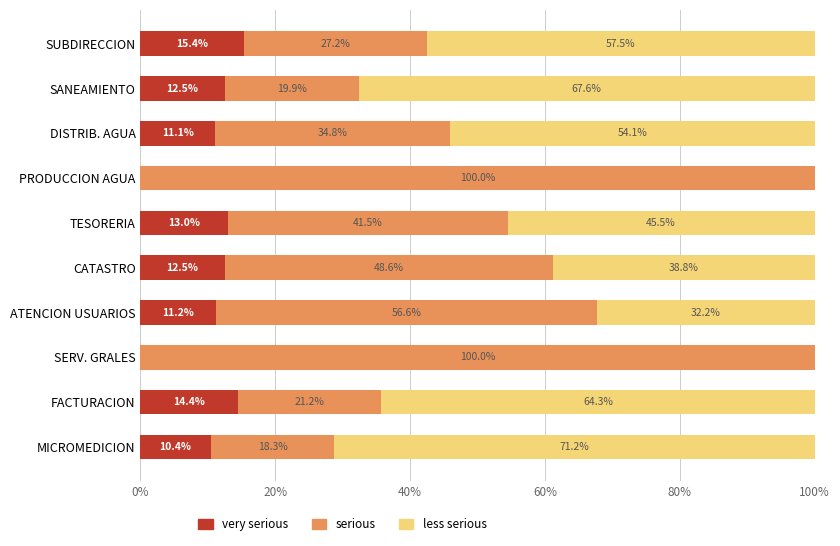

What is the total value across all series at DISTRIB. AGUA?

100.0